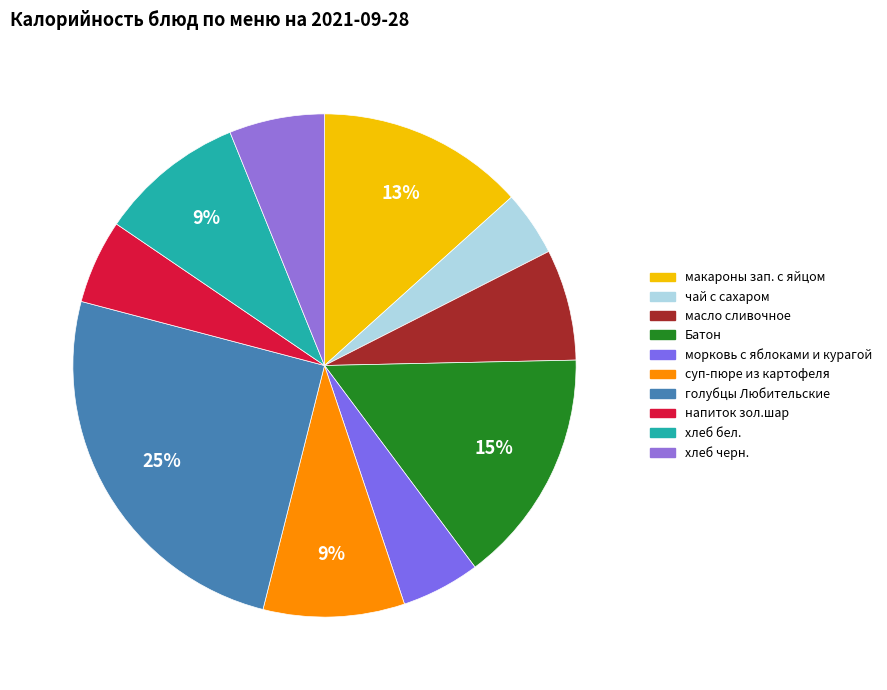

How many slices are in this pie chart?

10